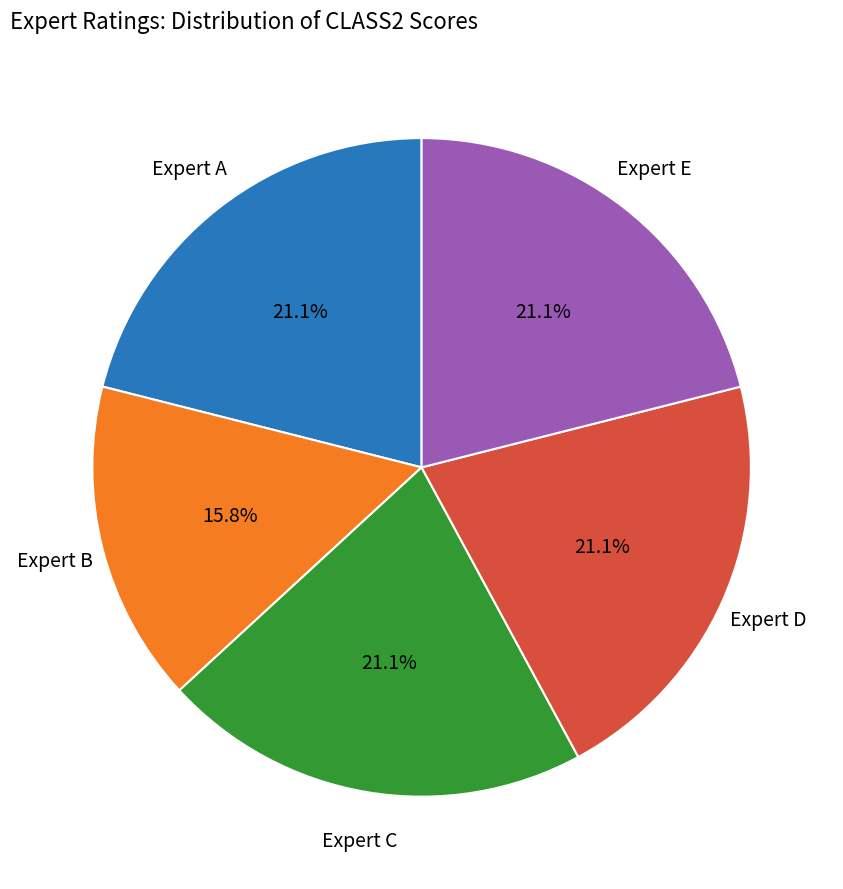

How many segments does this pie chart have?

5